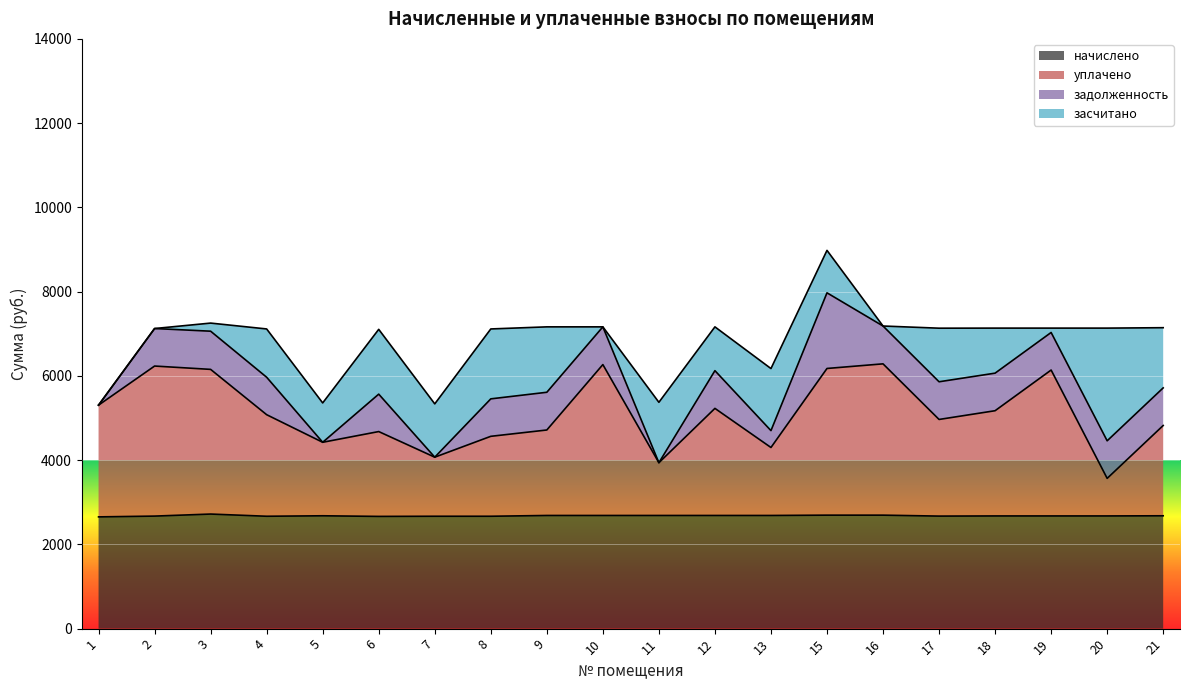

How many values in the начислено series exceed 2679?

8